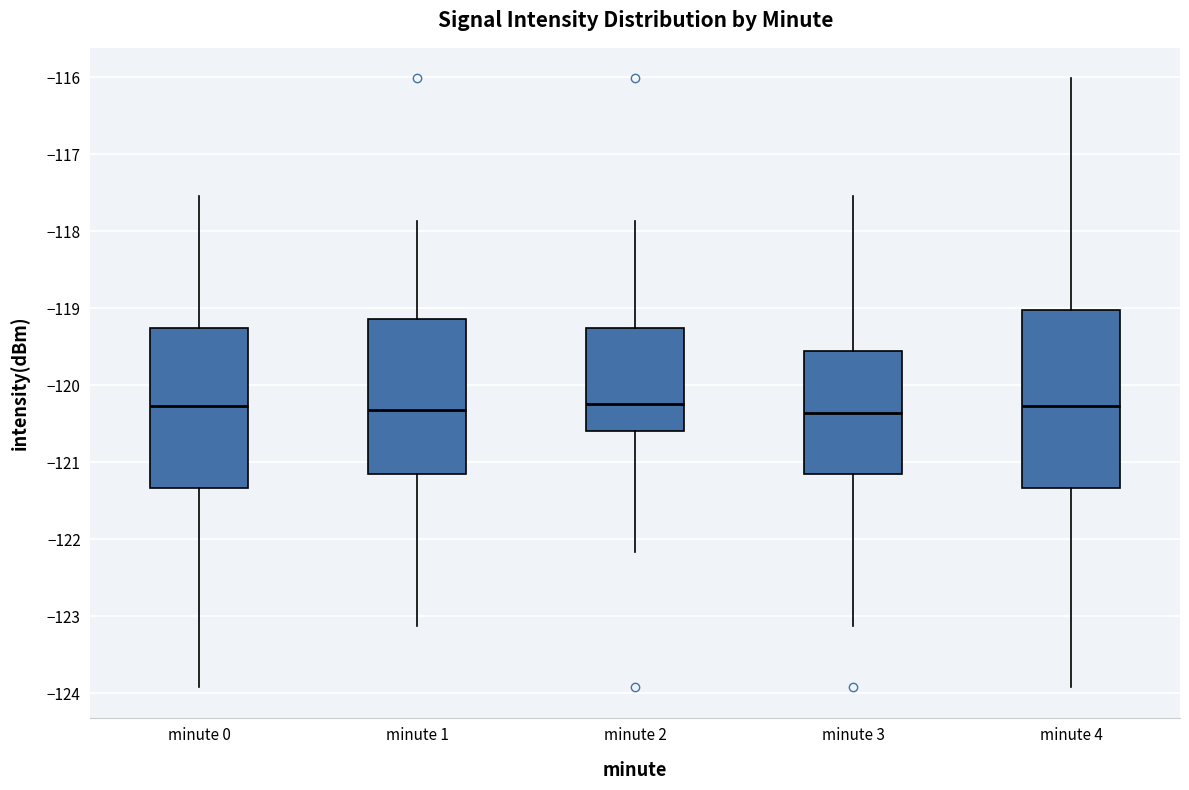

Reading left to right, transcribe this box plot: for each box, give where its median line is, the range the box spans, and where its two whiskers end, as read against the y-axis. The values are not printed on the chart, so give them approximately, as read against the axis.

minute 0: median -120.3, box -121.3 to -119.3, whiskers -123.9 to -117.5
minute 1: median -120.3, box -121.2 to -119.1, whiskers -123.1 to -117.9
minute 2: median -120.2, box -120.6 to -119.3, whiskers -122.2 to -117.9
minute 3: median -120.4, box -121.2 to -119.6, whiskers -123.1 to -117.5
minute 4: median -120.3, box -121.3 to -119.0, whiskers -123.9 to -116.0